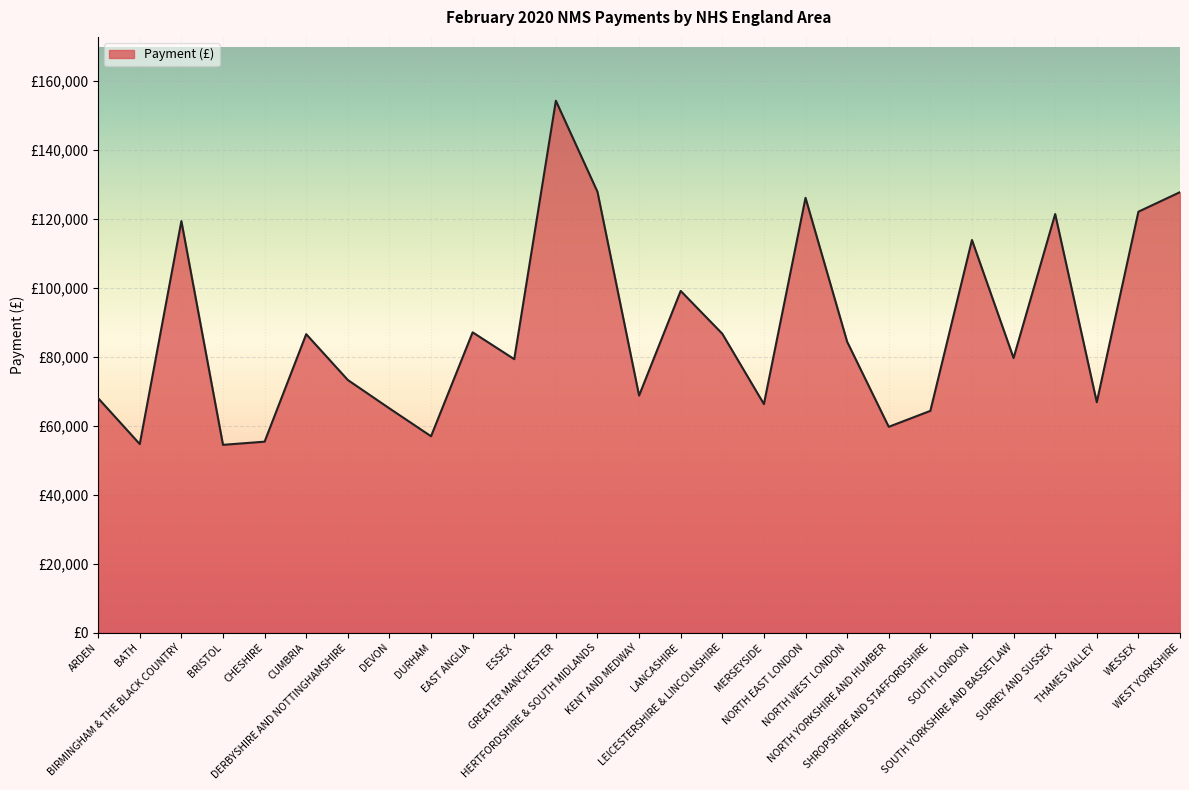

Does the chart display data point markers on the line(s)?

No